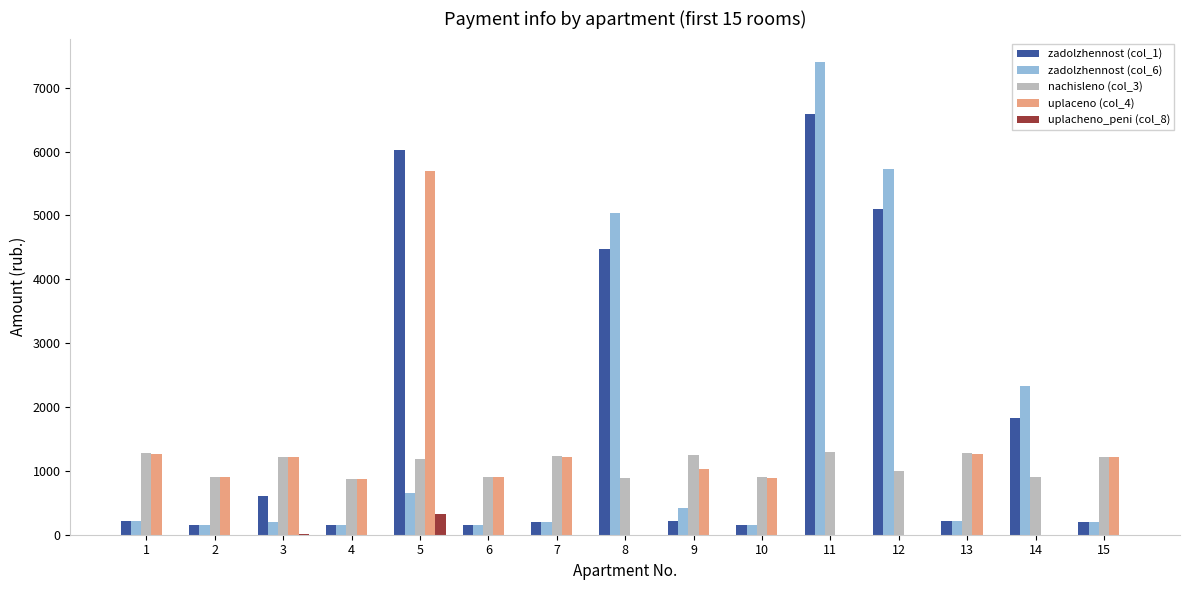

The value of uplacheno_peni (col_8) at 15 is 0.0. True or false?

True